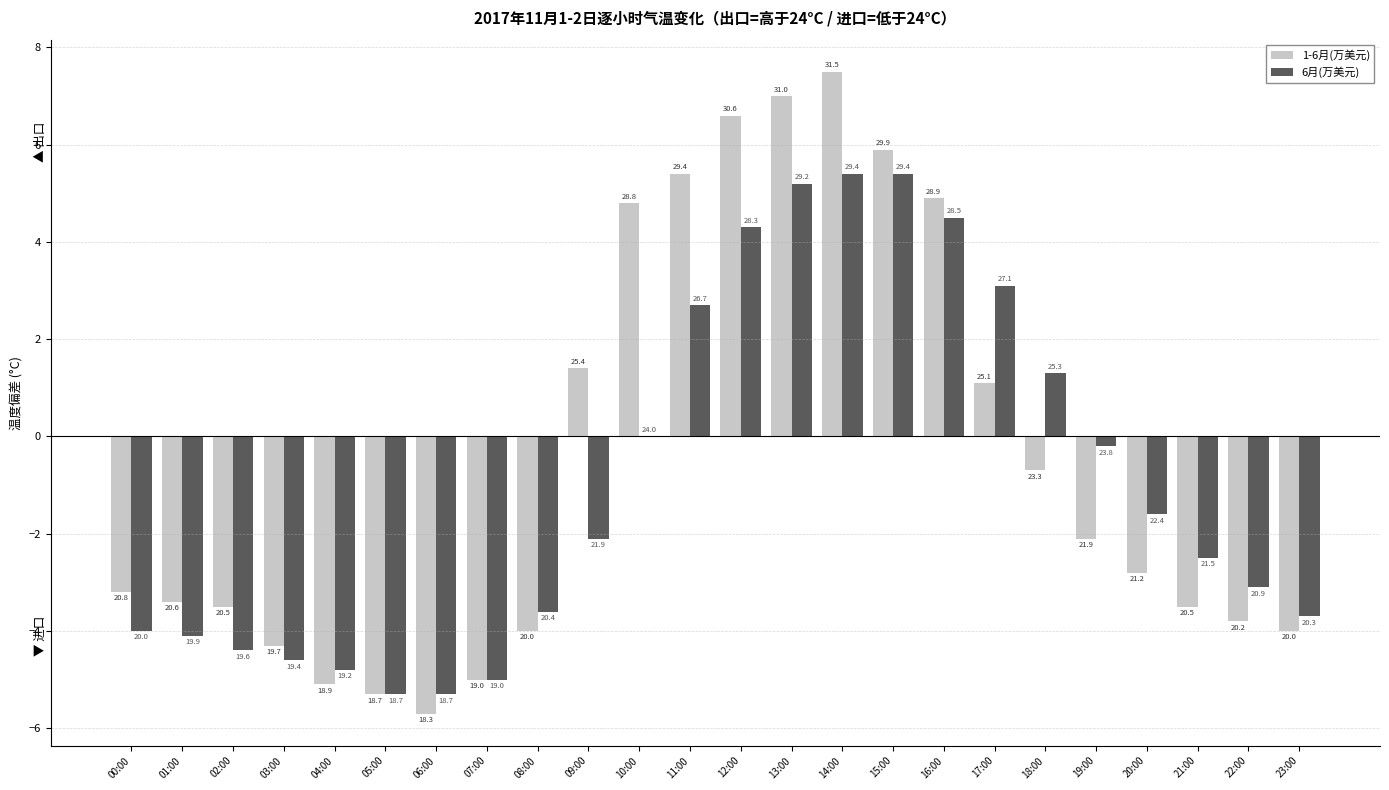

At which label is 6月(万美元) closest to 0?

10:00